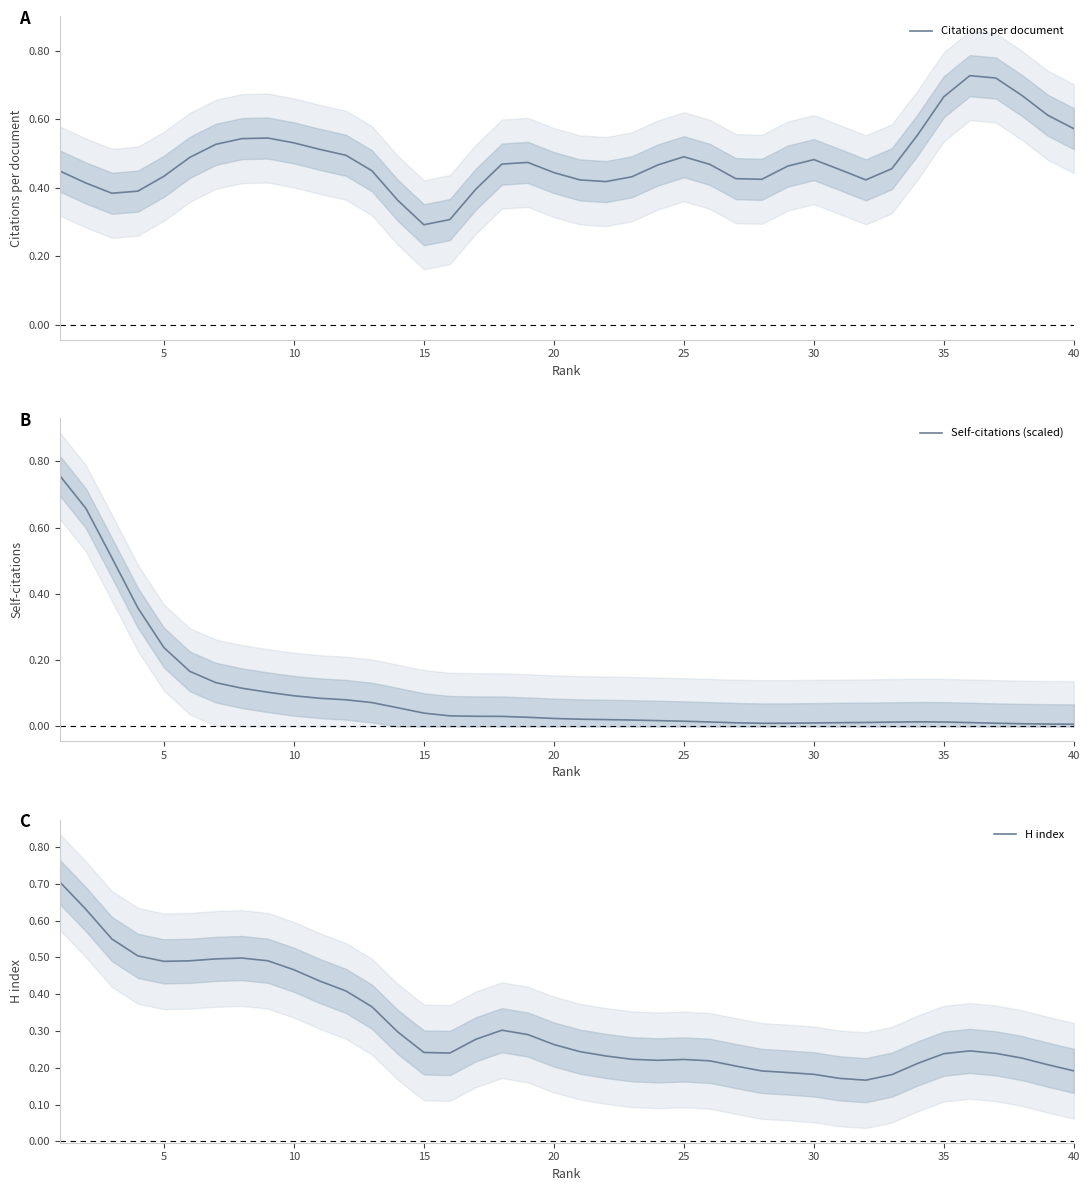

How many intersections are there between Self-citations (scaled) and H index?

1